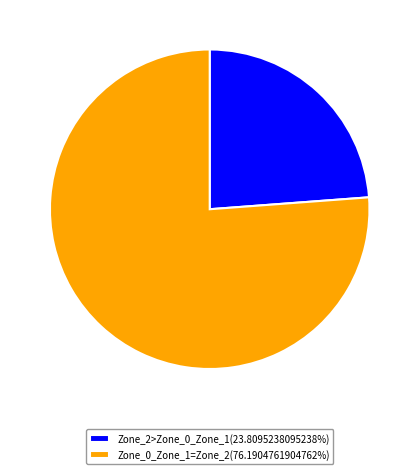

Does Zone_0_Zone_1=Zone_2(76.1904761904762%) account for over 50% of the chart?

Yes